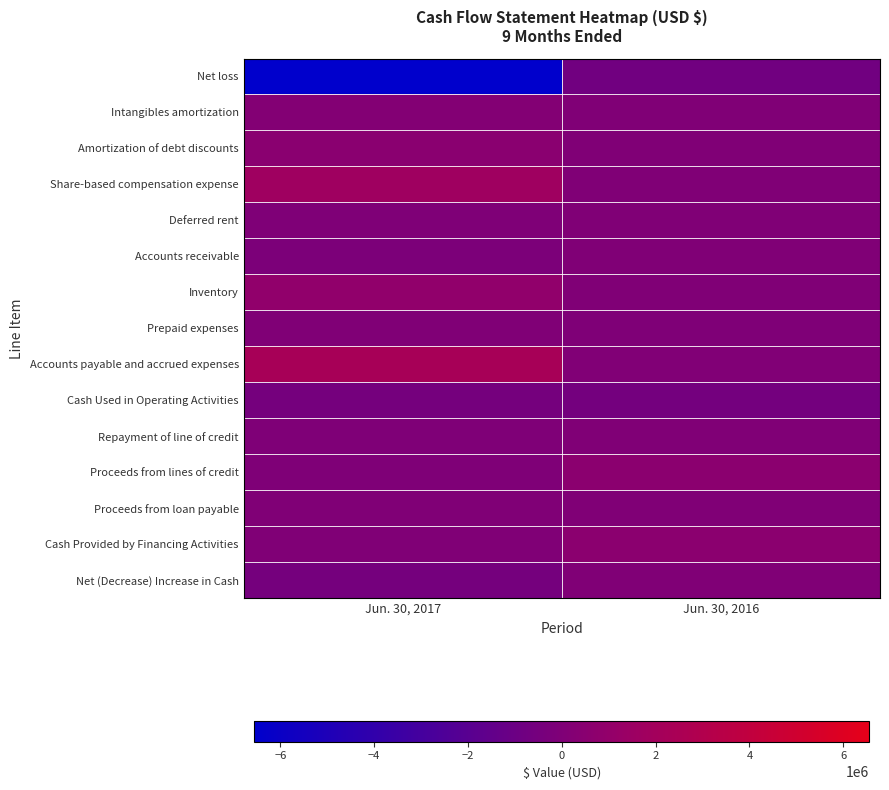

What is the spread (max minus min) of values at Jun. 30, 2016?

1289188